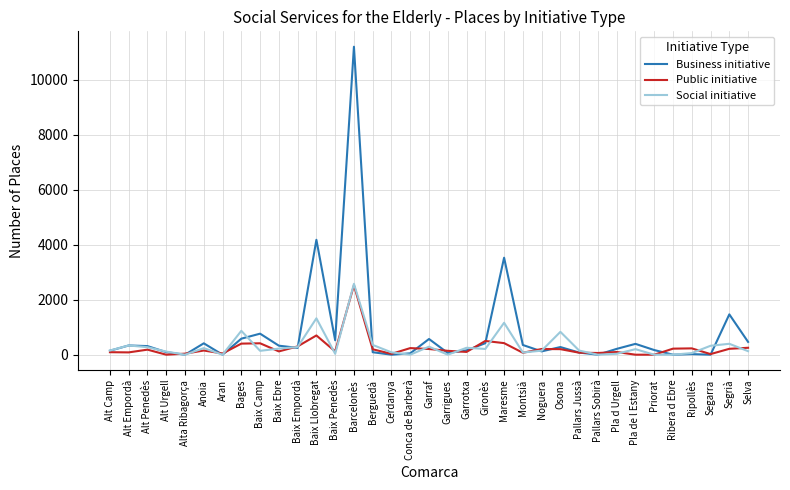

What is the greatest value displayed?

11202